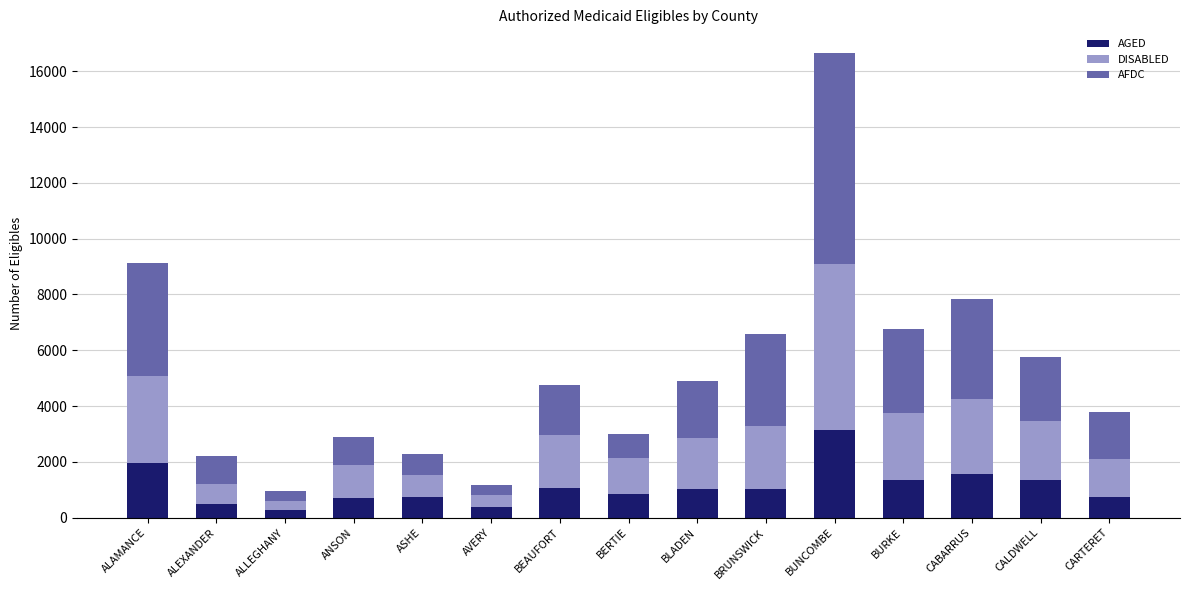

The AGED series shows 752 at ASHE. True or false?

True